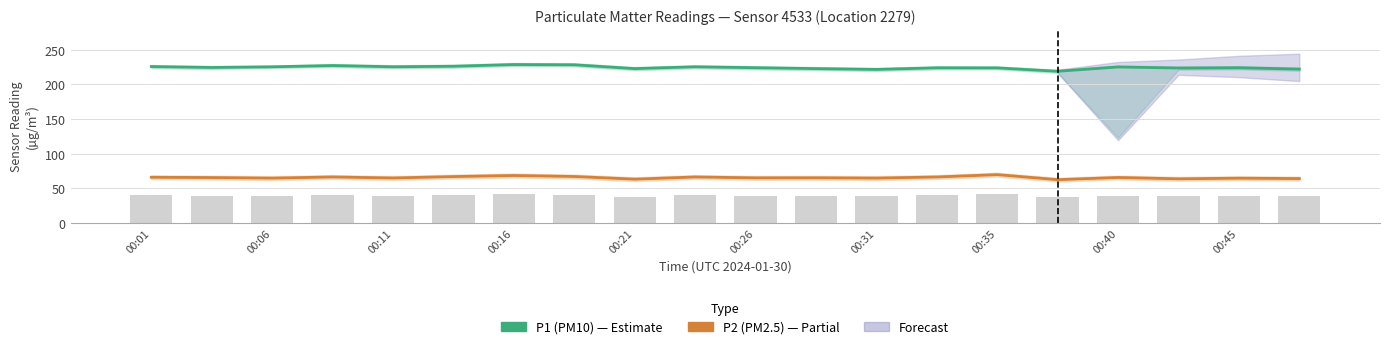

At which label is P2 (PM2.5) closest to 65?

11